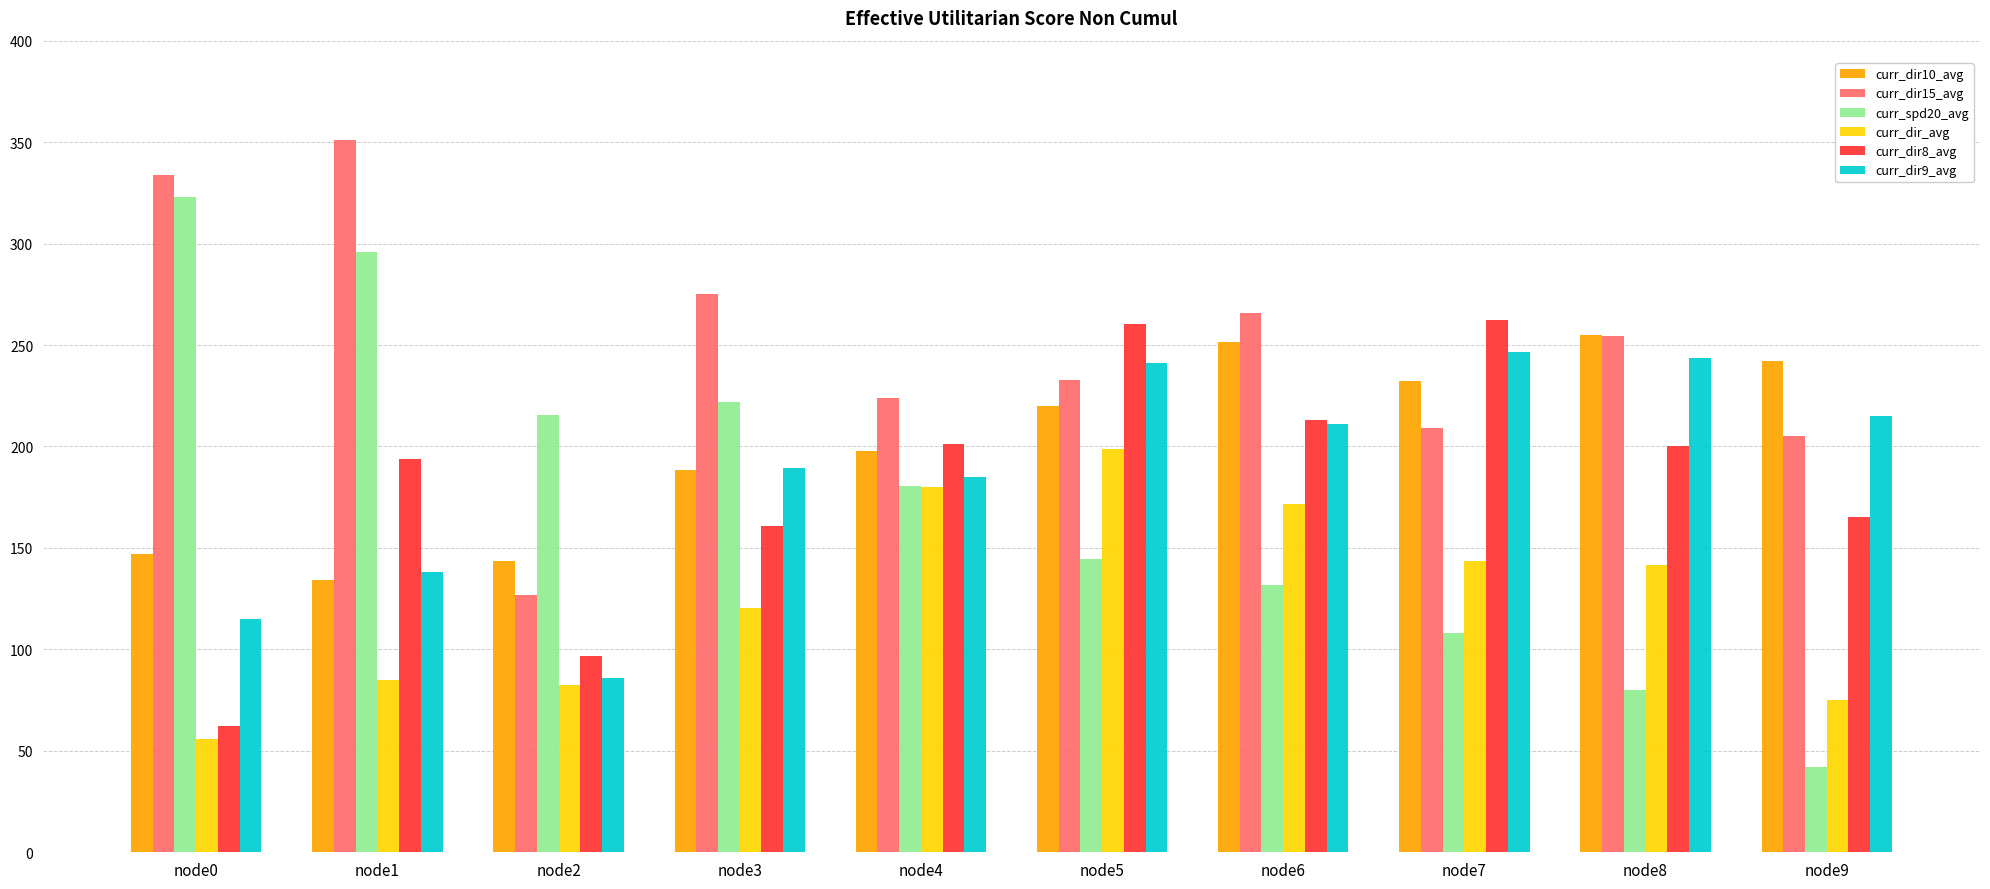

How many values in the curr_dir9_avg series are below 211?

5